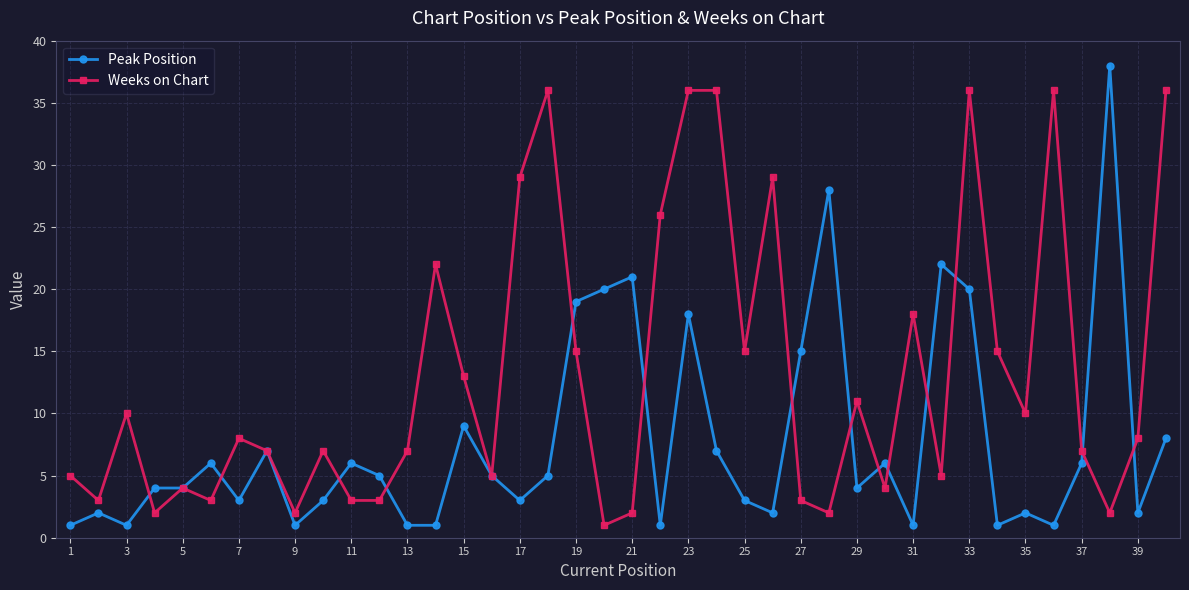

Which series has the largest total across all categories?

Weeks on Chart